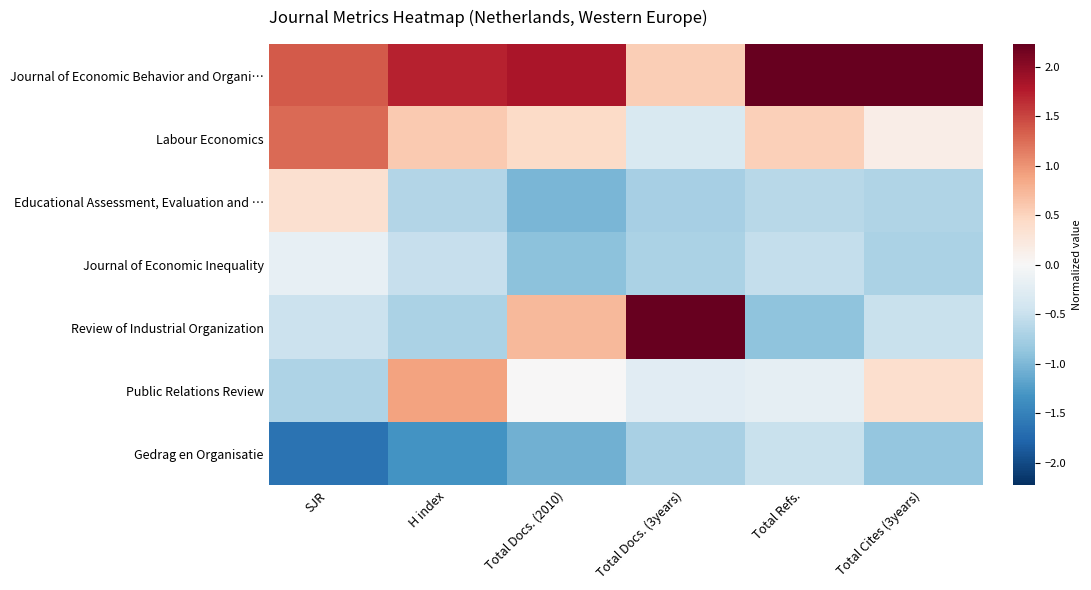

Which series changed the most between SJR and H index?

Public Relations Review